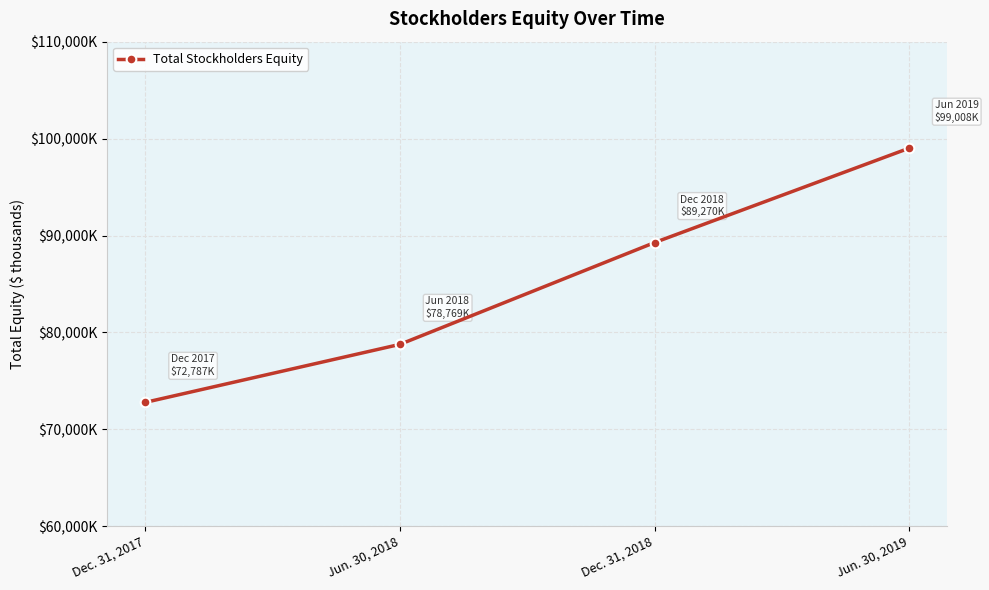

List the labels in order of value, smallest first.

Dec. 31, 2017, Jun. 30, 2018, Dec. 31, 2018, Jun. 30, 2019